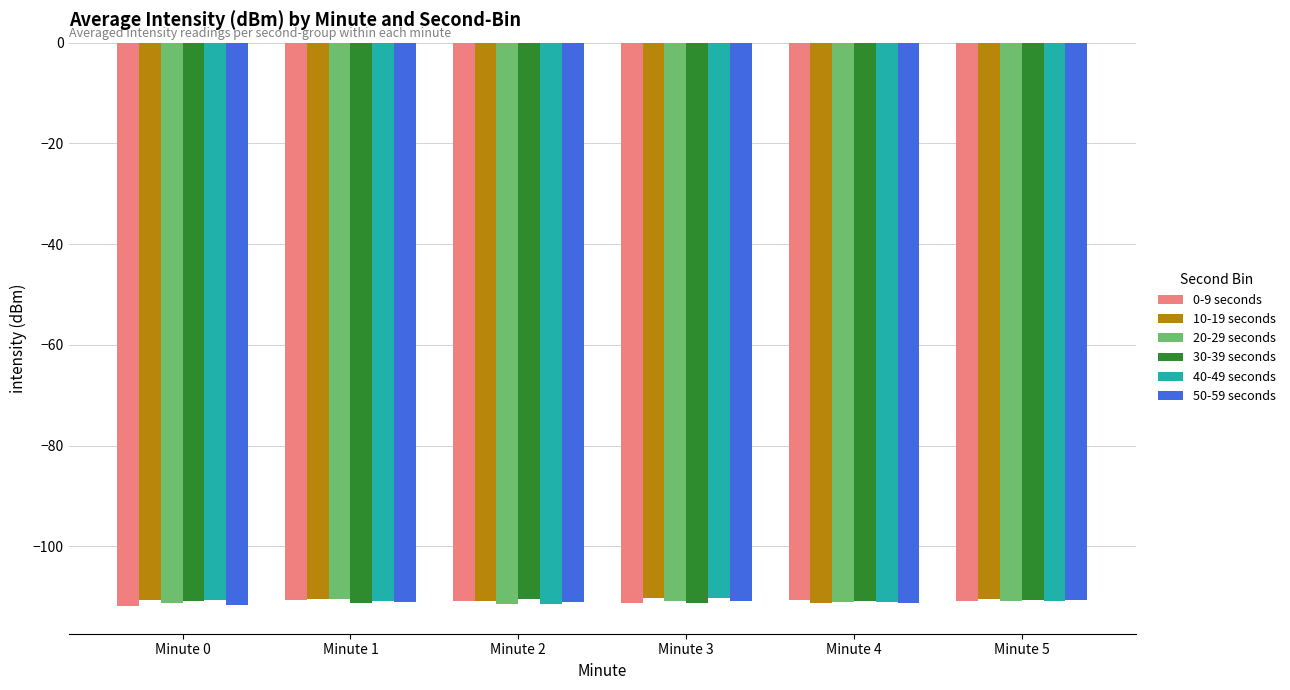

What is the smallest value displayed?

-111.8